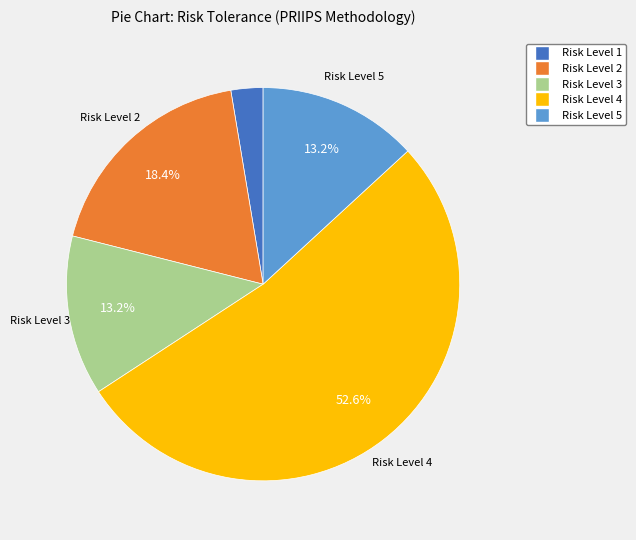

To the nearest percent, what is the difference between the Risk Level 5 and Risk Level 2 slice percentages?

5%